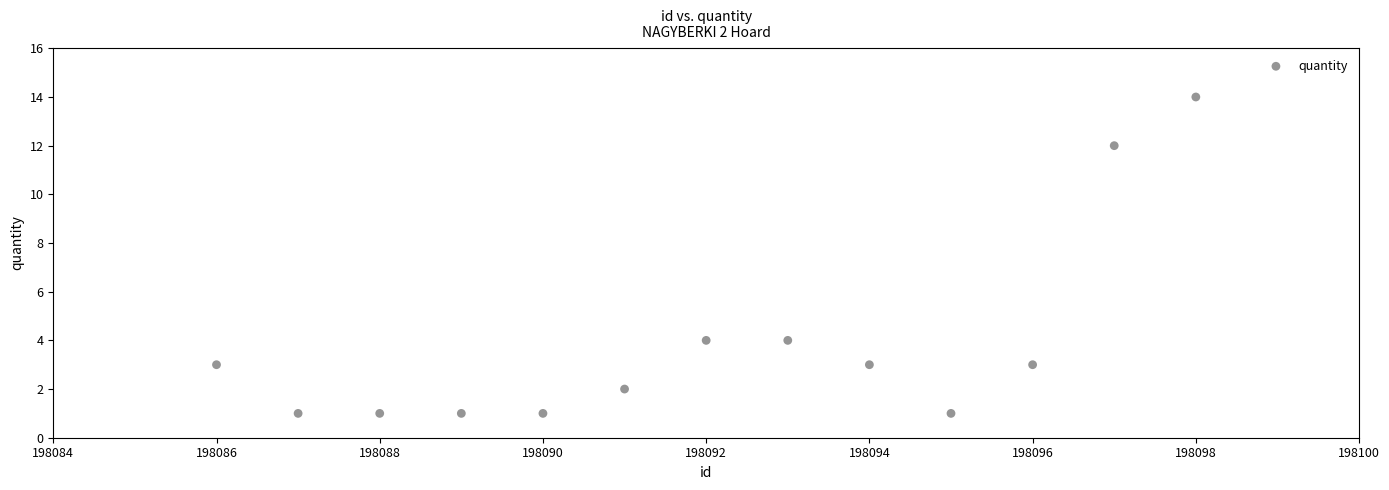

What is the range of Y values (max minus min)?

13